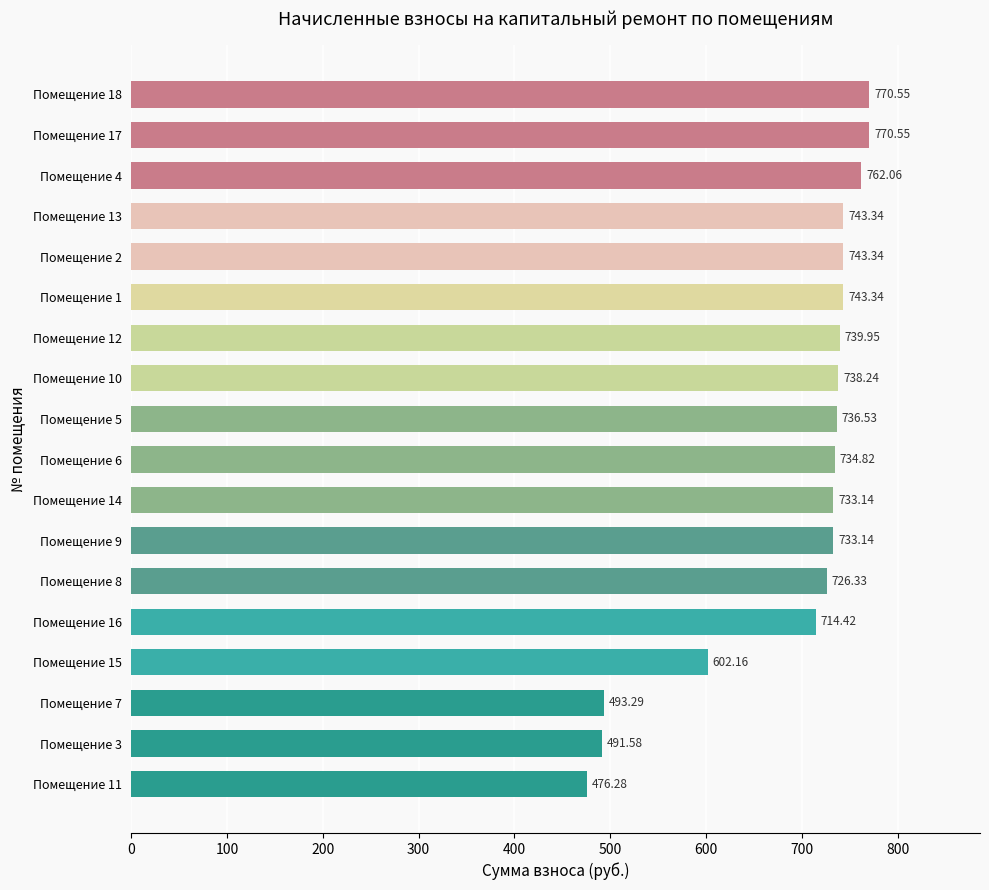

What is the smallest value displayed?

476.3